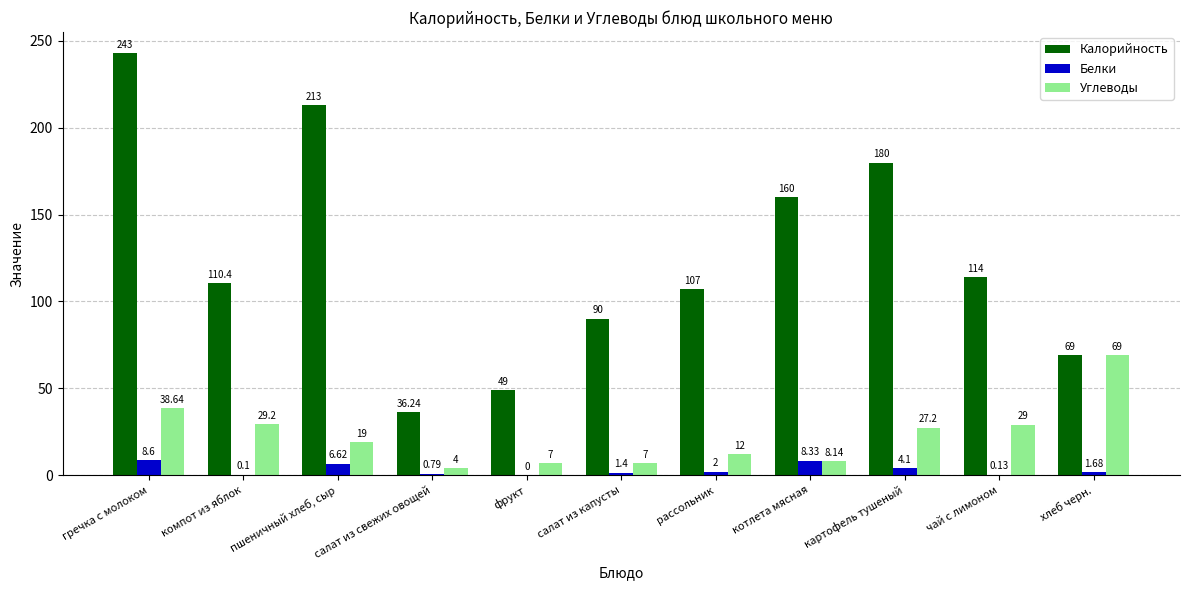

Which label corresponds to the largest value in the chart?

гречка с молоком